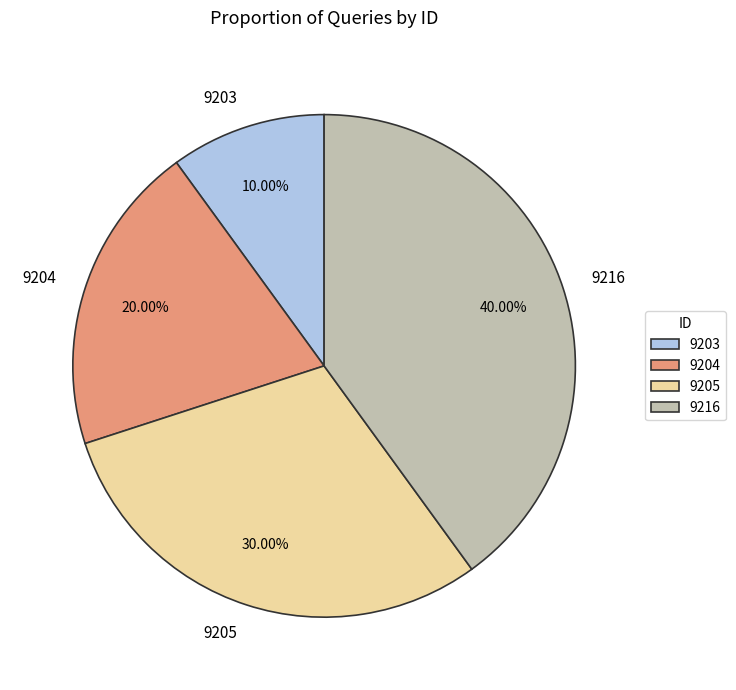

Is there any slice that represents more than half of the pie?

No